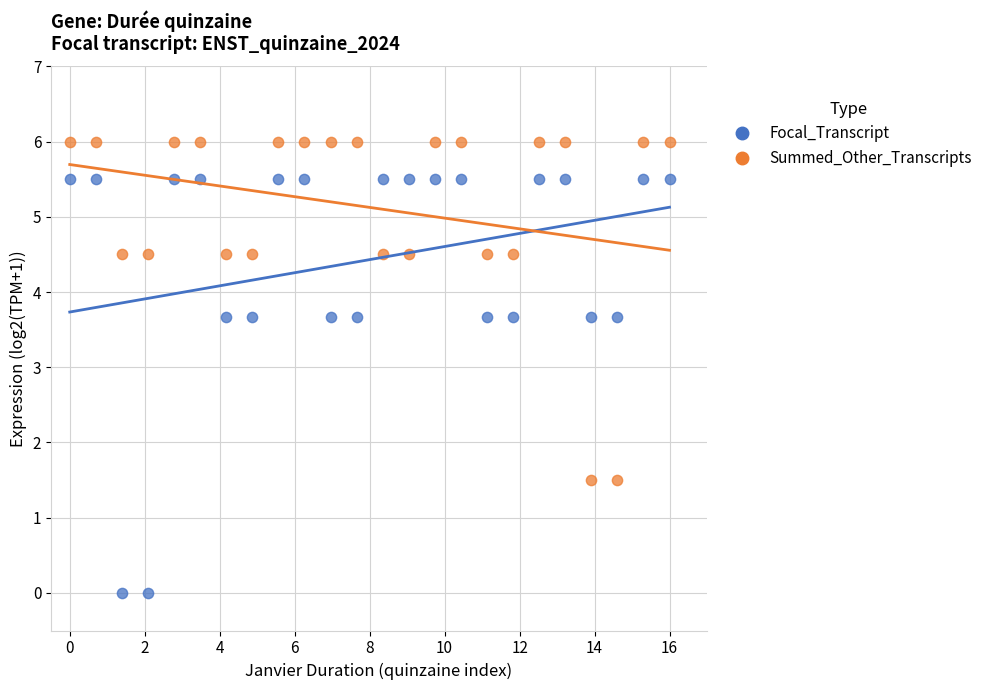

What is the X range (max minus min) for the scatter plot?

16.0